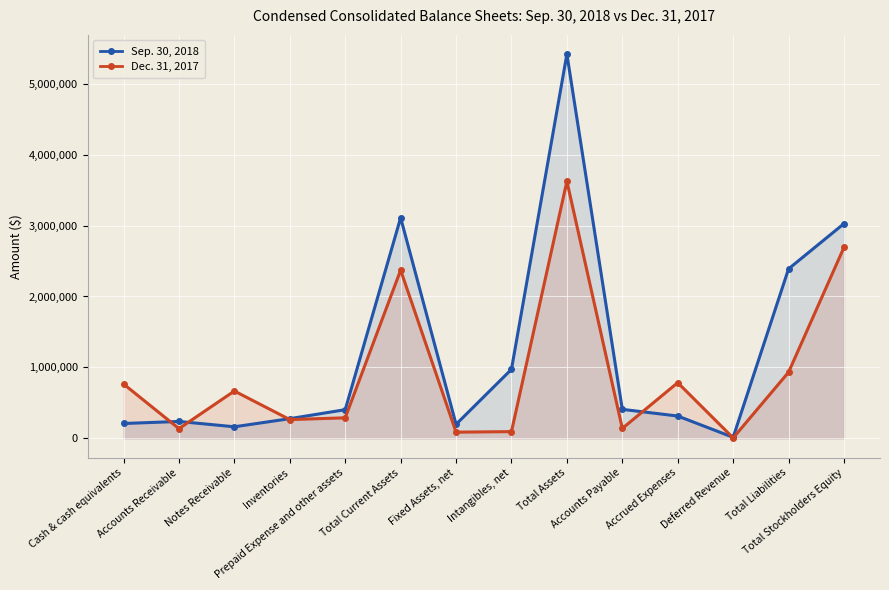

At which label does Dec. 31, 2017 first exceed 667512?

Cash & cash equivalents